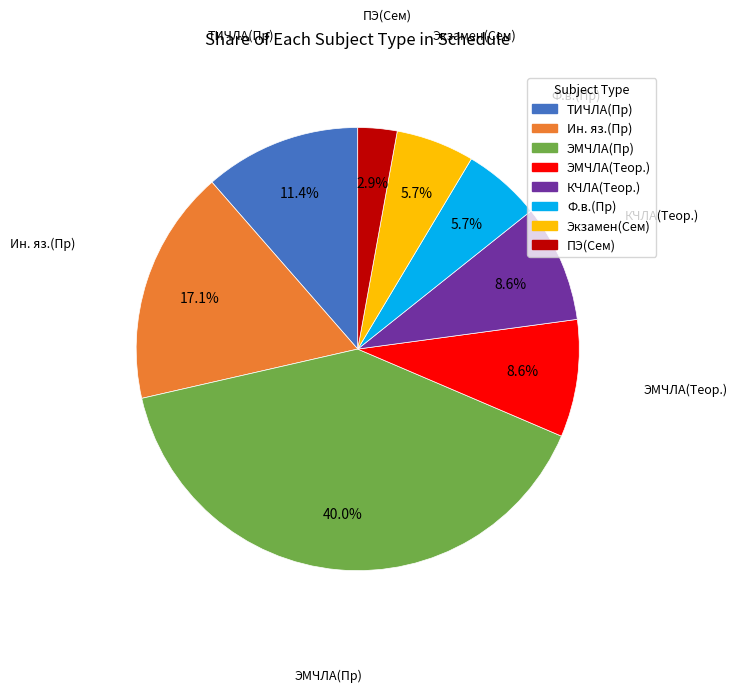

Is there any slice that represents more than half of the pie?

No